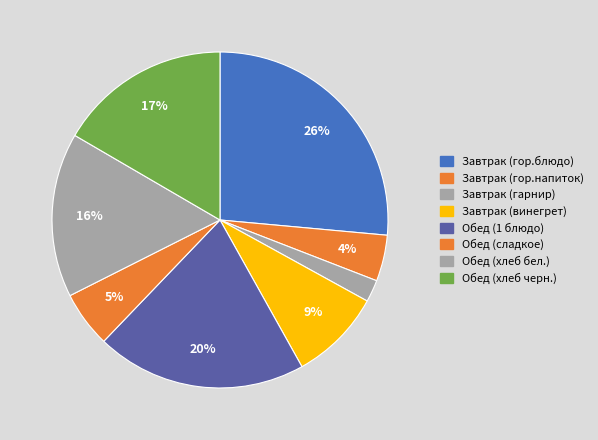

Count the number of slices in the pie.

8